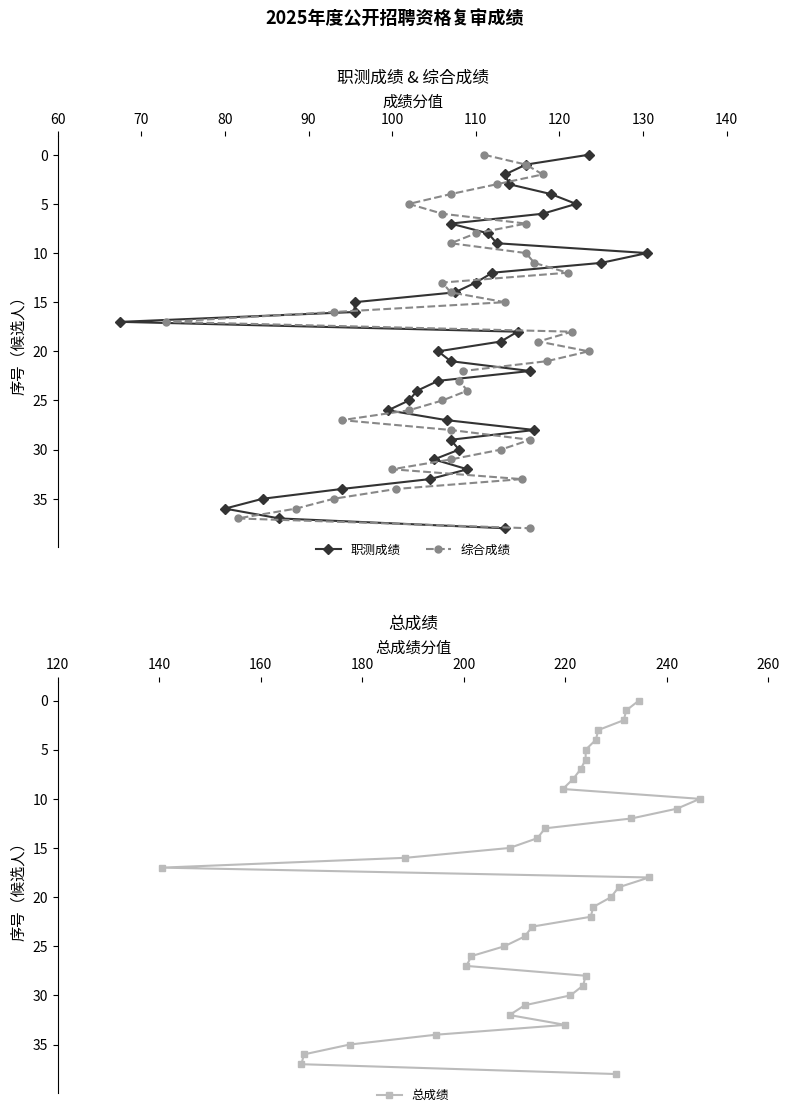

How many data points in 综合成绩 are above 19?

19